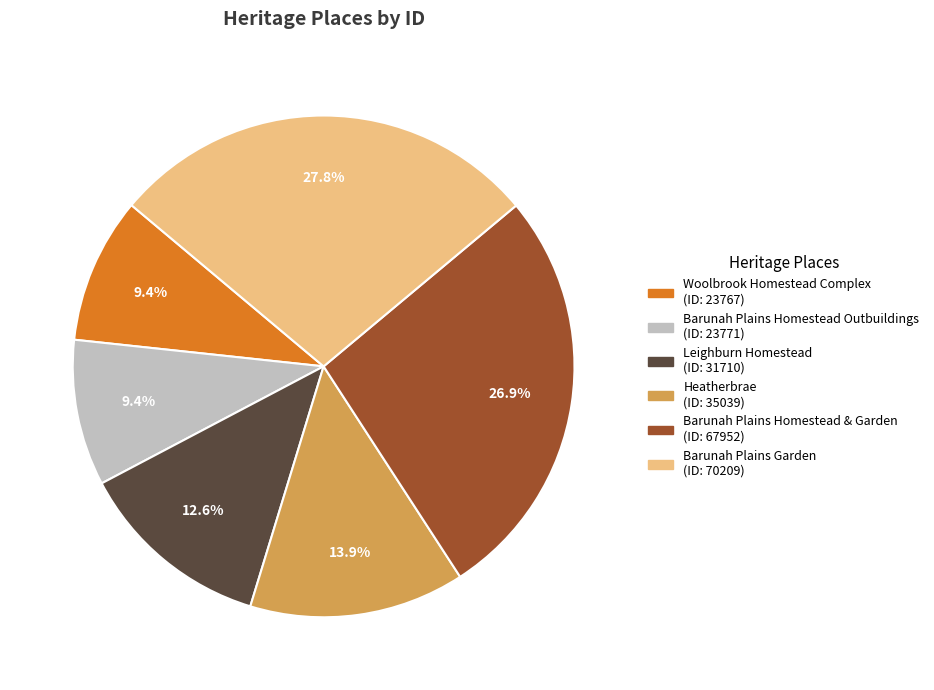

True or false: Heatherbrae accounts for 22% of the total.

False